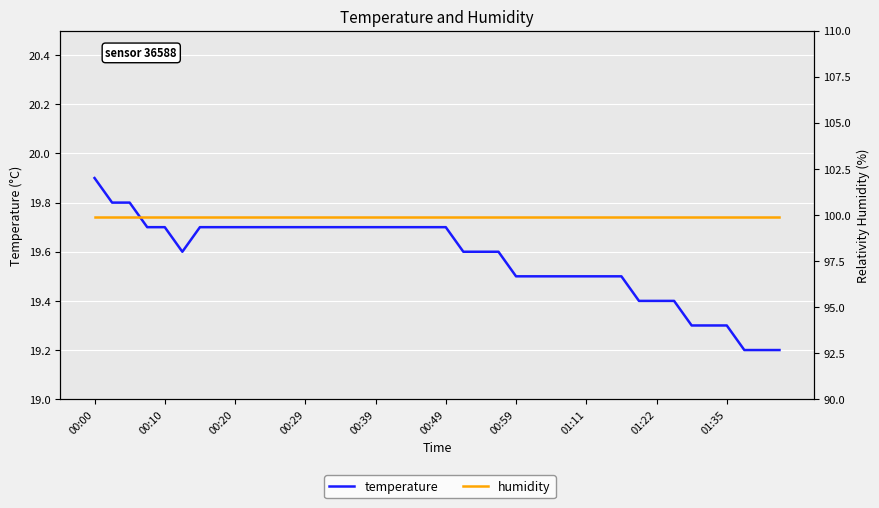

True or false: humidity and temperature intersect in this chart.

False